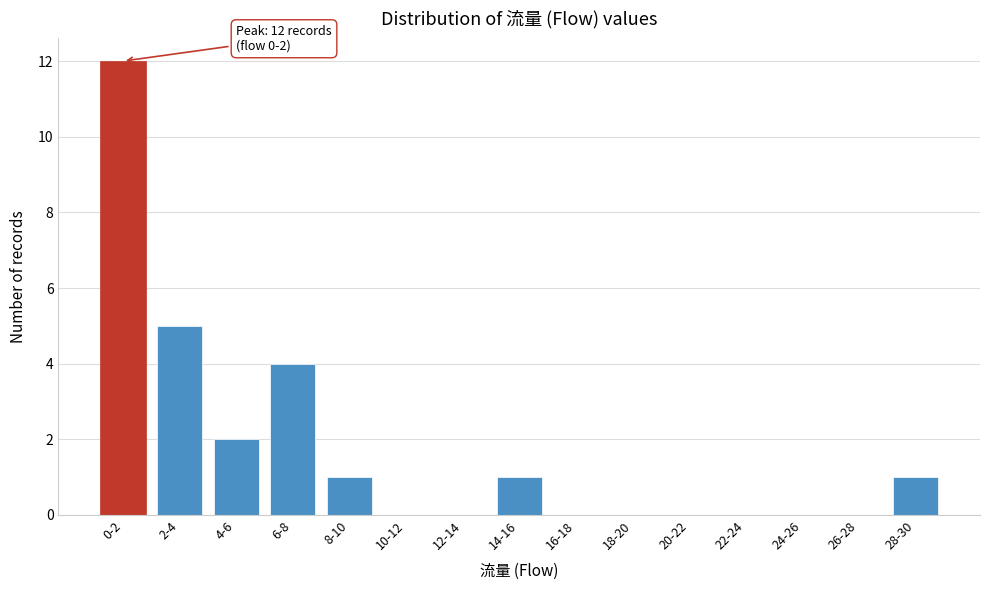

Reading left to right, transcribe all the data shown in this chart.

0-2=12	2-4=5	4-6=2	6-8=4	8-10=1	10-12=0	12-14=0	14-16=1	16-18=0	18-20=0	20-22=0	22-24=0	24-26=0	26-28=0	28-30=1